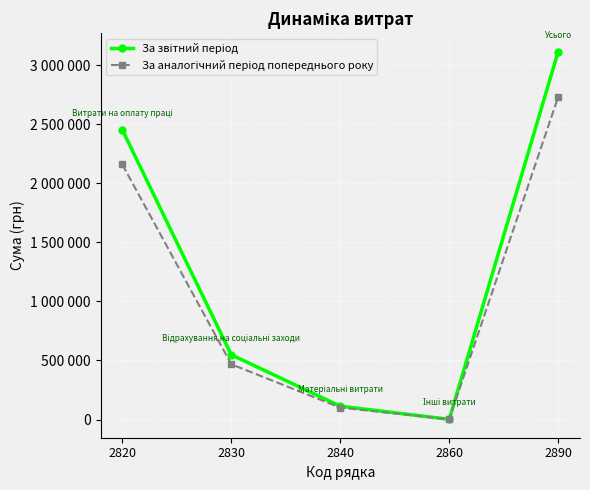

What is the sum of the За звітний період values at 2830 and 2840?

660786